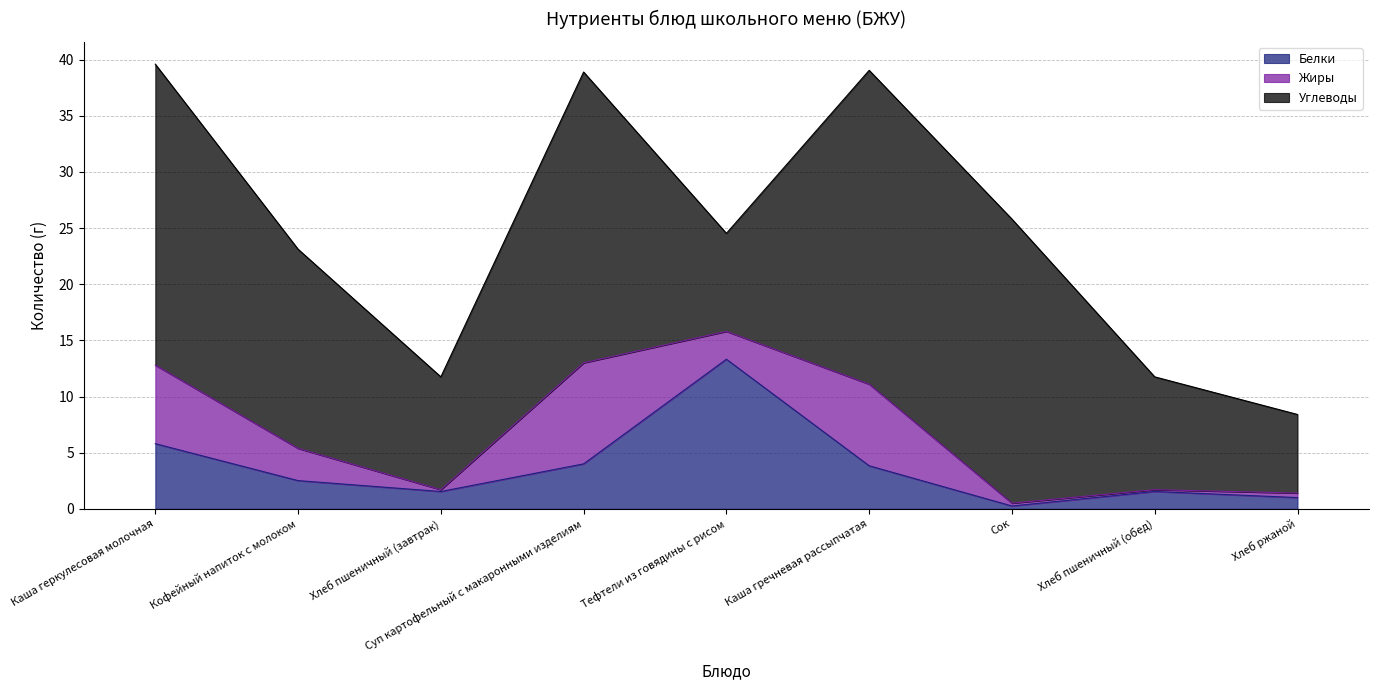

Between which two adjacent categories do Белки and Углеводы first intersect?

Суп картофельный с макаронными изделиям and Тефтели из говядины с рисом